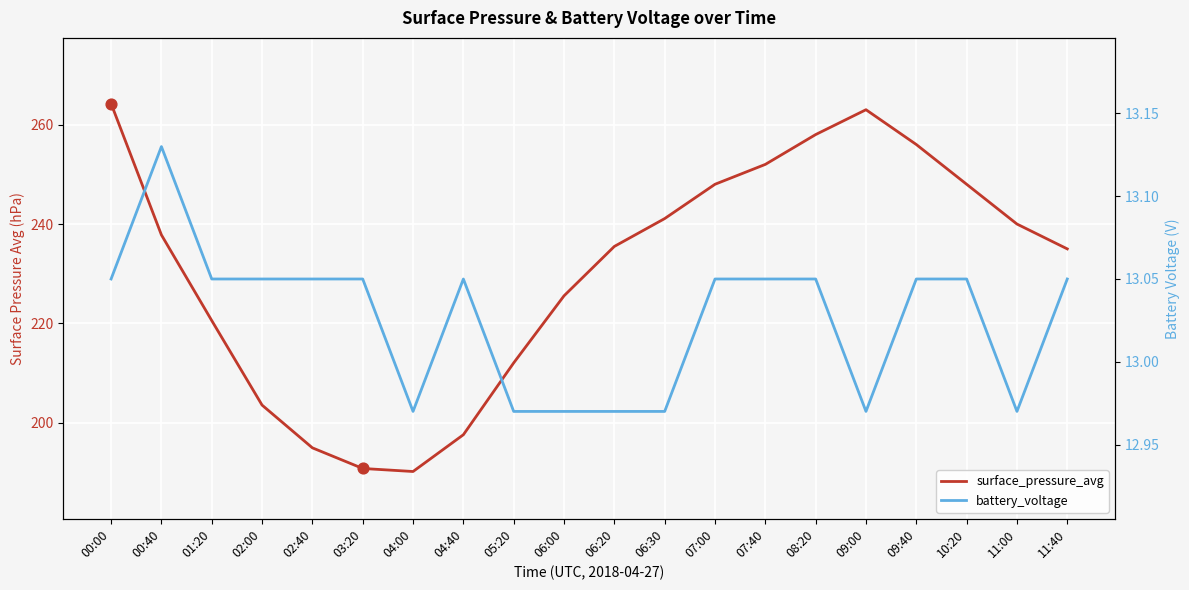

What are all the series names shown in the legend?

surface_pressure_avg, battery_voltage